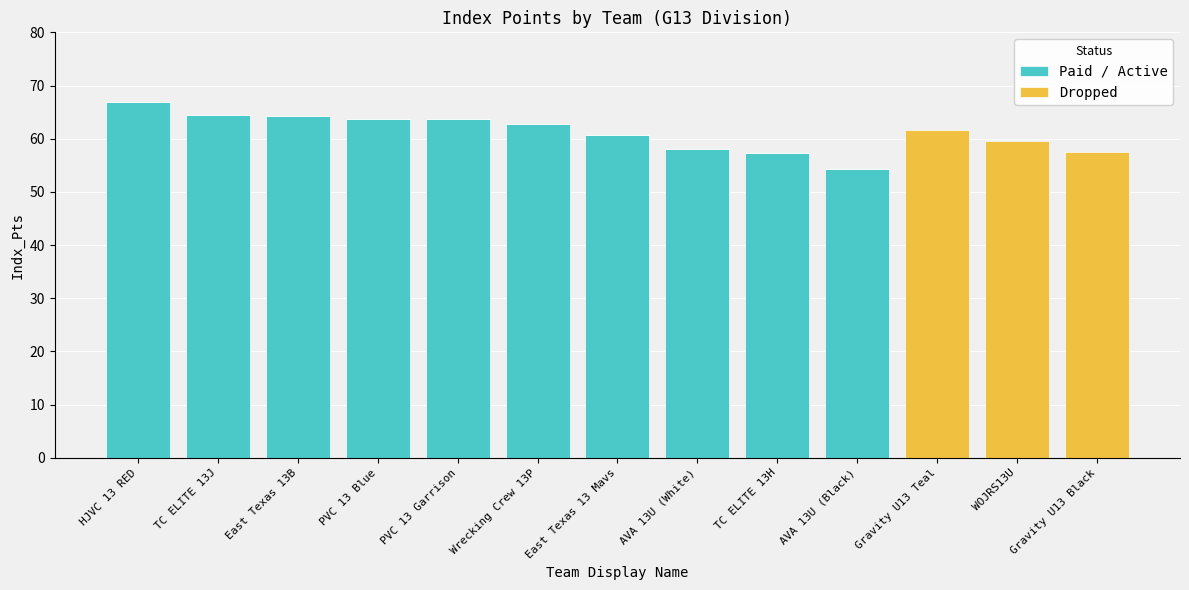

The value of Paid / Active at East Texas 13 Mavs is 27.0. True or false?

False